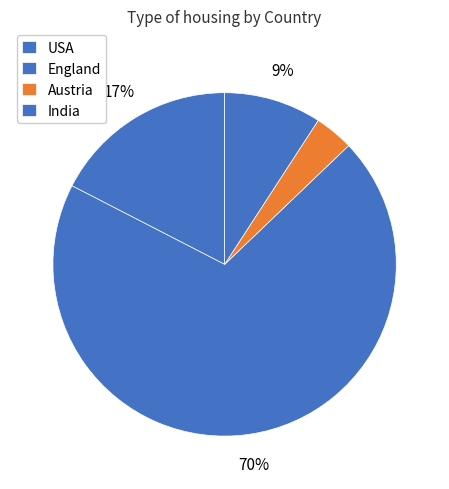

How many slices are in this pie chart?

4